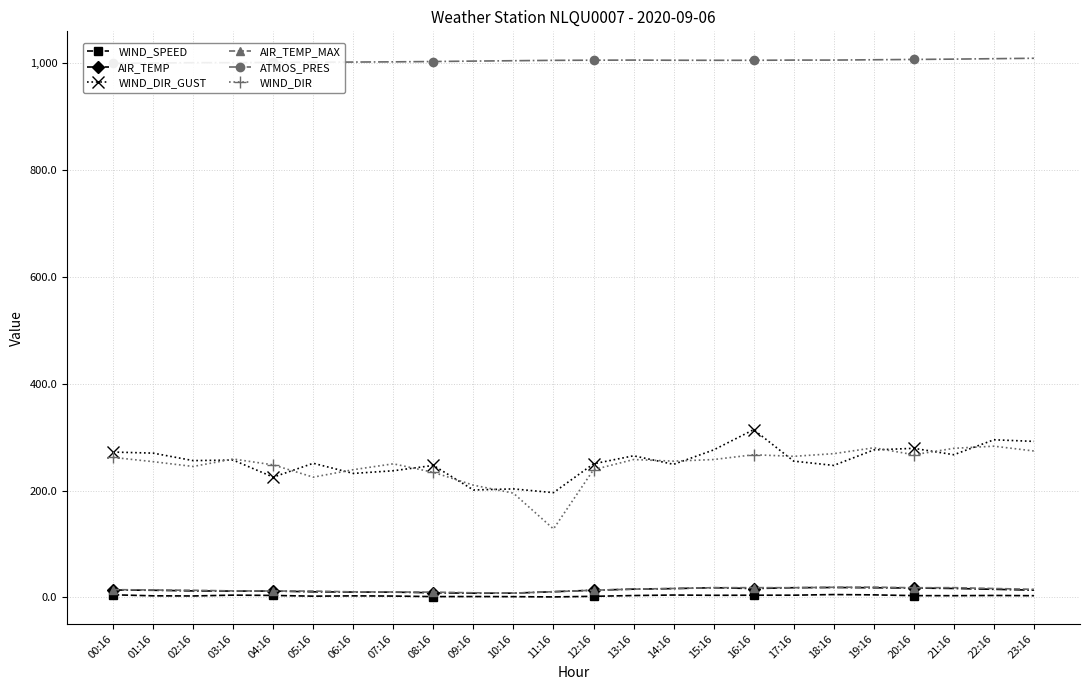

The value of ATMOS_PRES at 21:16 is 1007.8. True or false?

True